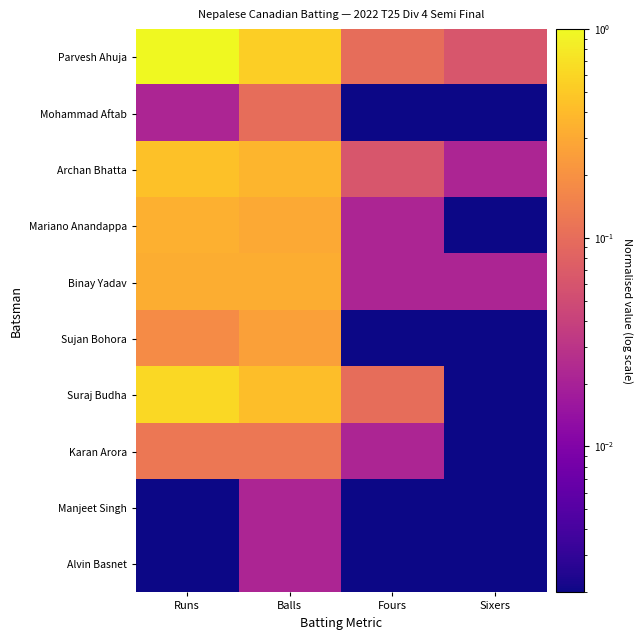

Reading left to right, list all the values displayed in this chart.

Parvesh Ahuja: Runs=1.0	Balls=0.5	Fours=0.1	Sixers=0.1
Mohammad Aftab: Runs=0.0	Balls=0.1	Fours=0.0	Sixers=0.0
Archan Bhatta: Runs=0.4	Balls=0.4	Fours=0.1	Sixers=0.0
Mariano Anandappa: Runs=0.3	Balls=0.3	Fours=0.0	Sixers=0.0
Binay Yadav: Runs=0.3	Balls=0.3	Fours=0.0	Sixers=0.0
Sujan Bohora: Runs=0.2	Balls=0.3	Fours=0.0	Sixers=0.0
Suraj Budha: Runs=0.6	Balls=0.4	Fours=0.1	Sixers=0.0
Karan Arora: Runs=0.1	Balls=0.1	Fours=0.0	Sixers=0.0
Manjeet Singh: Runs=0.0	Balls=0.0	Fours=0.0	Sixers=0.0
Alvin Basnet: Runs=0.0	Balls=0.0	Fours=0.0	Sixers=0.0